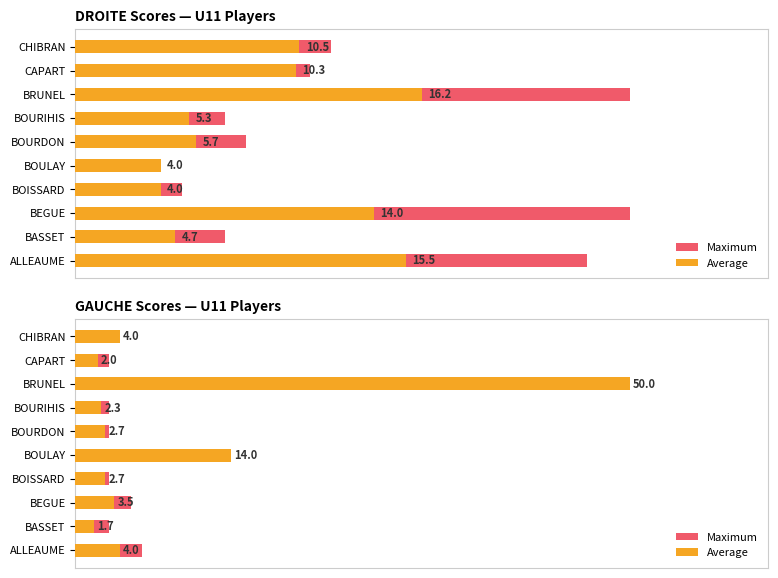

Rank the series by their average value, from lowest to highest.

Average, Maximum